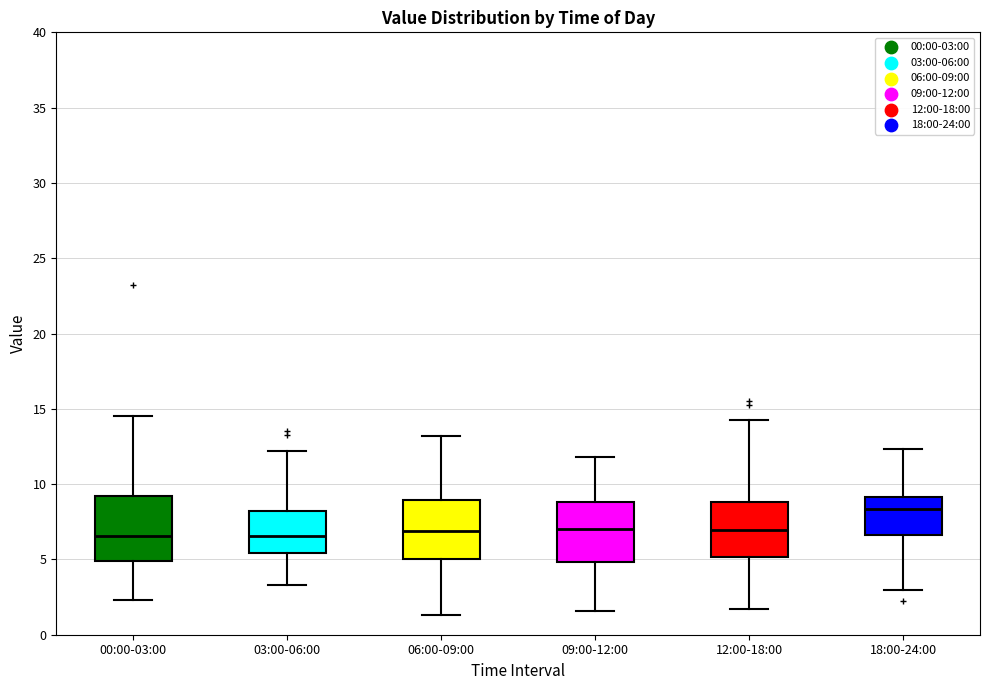

Reading left to right, transcribe this box plot: for each box, give where its median line is, the range the box spans, and where its two whiskers end, as read against the y-axis. The values are not printed on the chart, so give them approximately, as read against the axis.

00:00-03:00: median 6.5, box 5.0 to 9.0, whiskers 2.5 to 14.5
03:00-06:00: median 6.5, box 5.5 to 8.0, whiskers 3.5 to 12.0
06:00-09:00: median 7.0, box 5.0 to 9.0, whiskers 1.5 to 13.0
09:00-12:00: median 7.0, box 5.0 to 9.0, whiskers 1.5 to 12.0
12:00-18:00: median 7.0, box 5.0 to 9.0, whiskers 1.5 to 14.0
18:00-24:00: median 8.5, box 6.5 to 9.0, whiskers 3.0 to 12.5